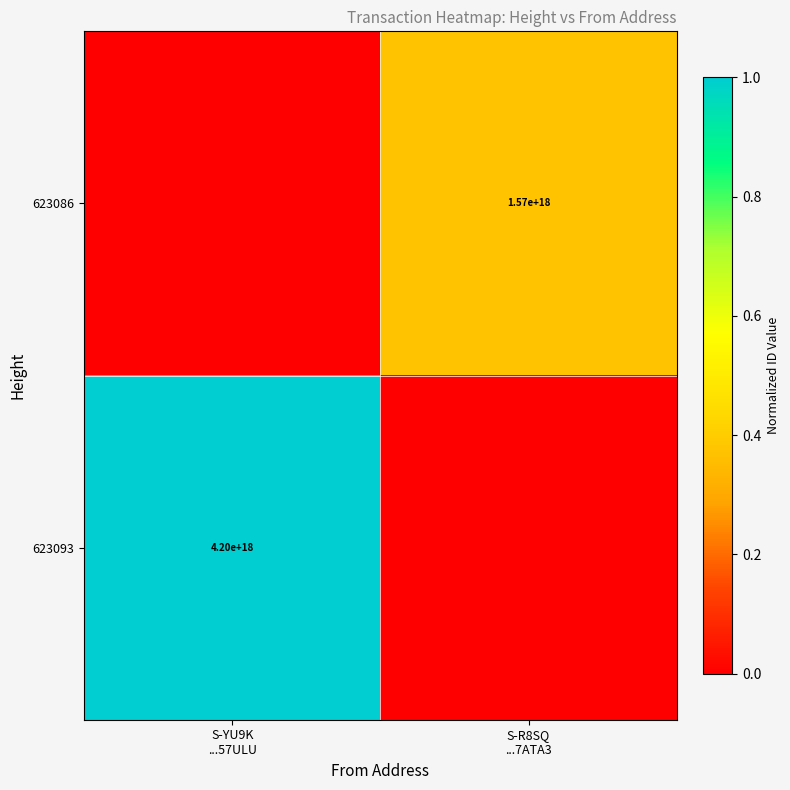

What is the highest value of the 623086 series?

0.4